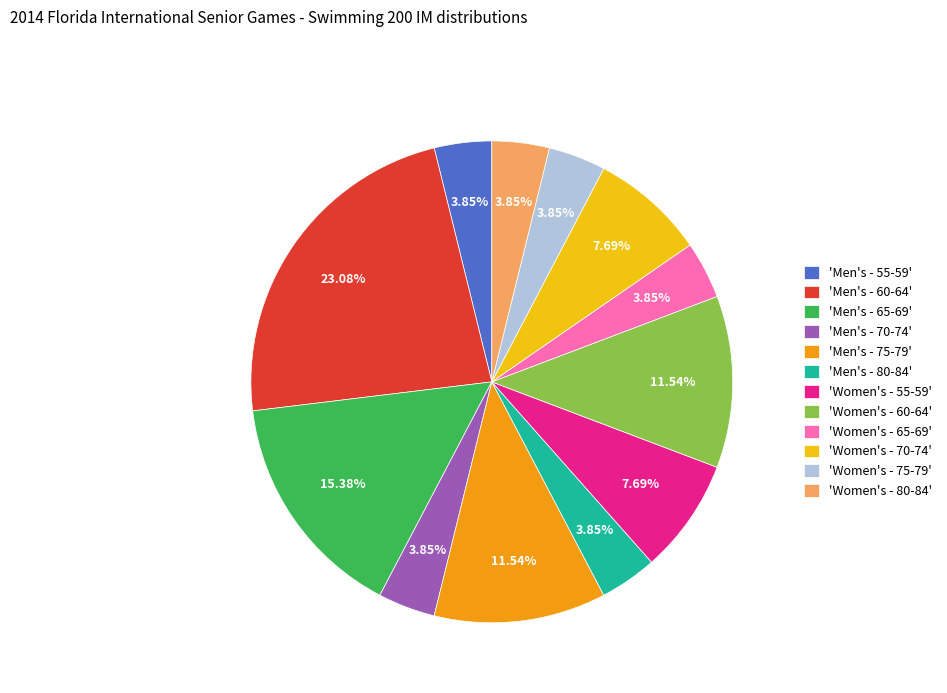

Do 'Women's - 70-74' and 'Women's - 65-69' together represent more than half of the pie?

No